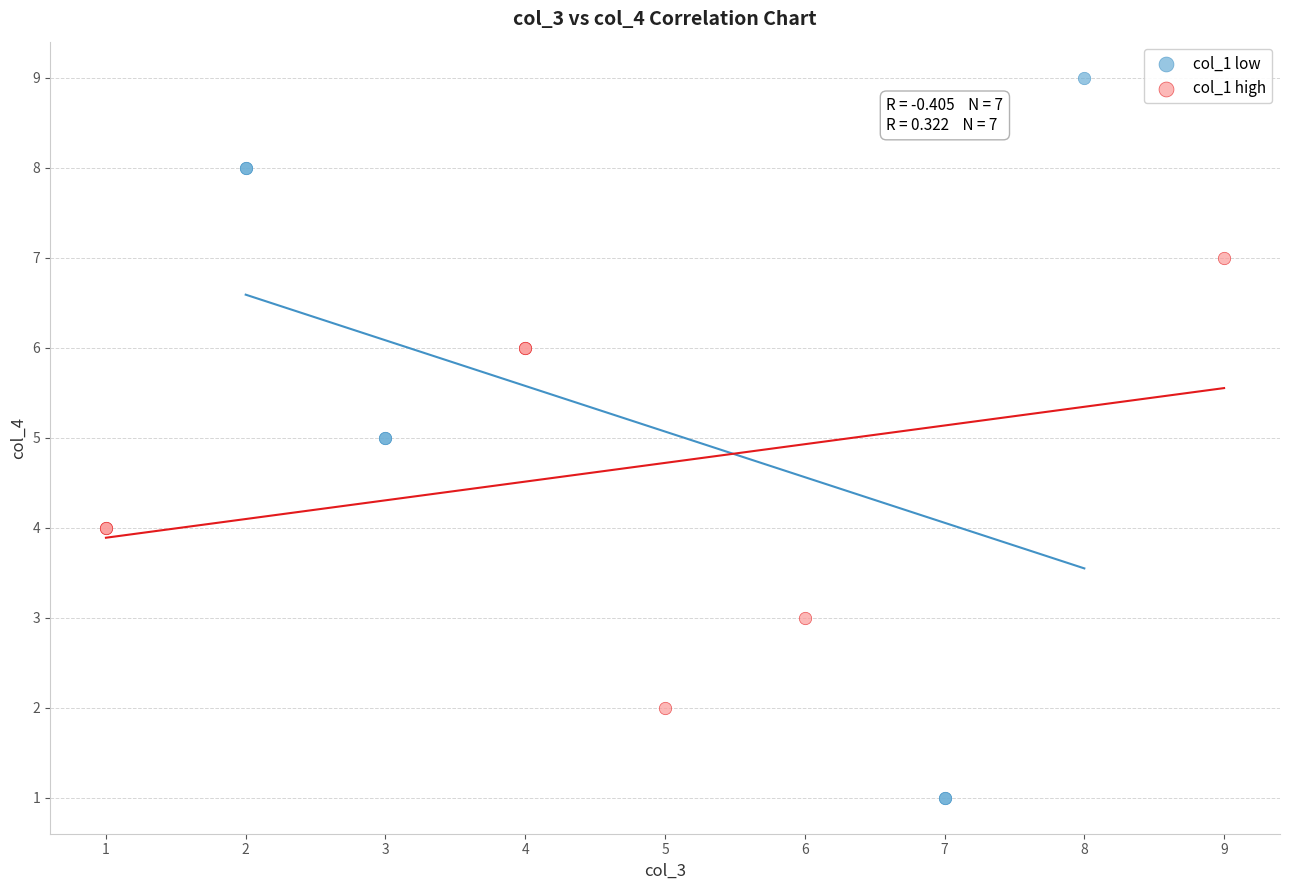

Which series contains the highest Y value?

col_1 low